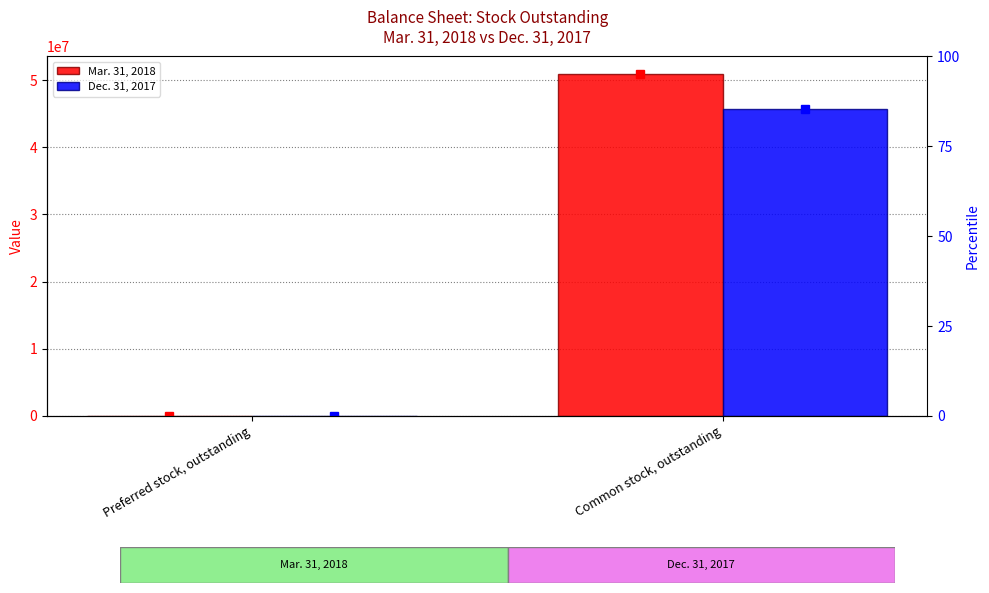

At which category is the sum across all series the highest?

Common stock, outstanding